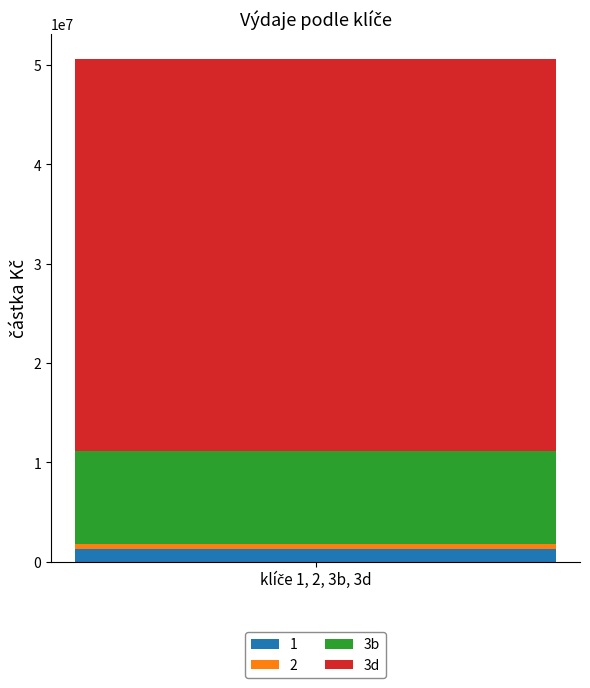

What is the highest value of the 1 series?

1317990.0